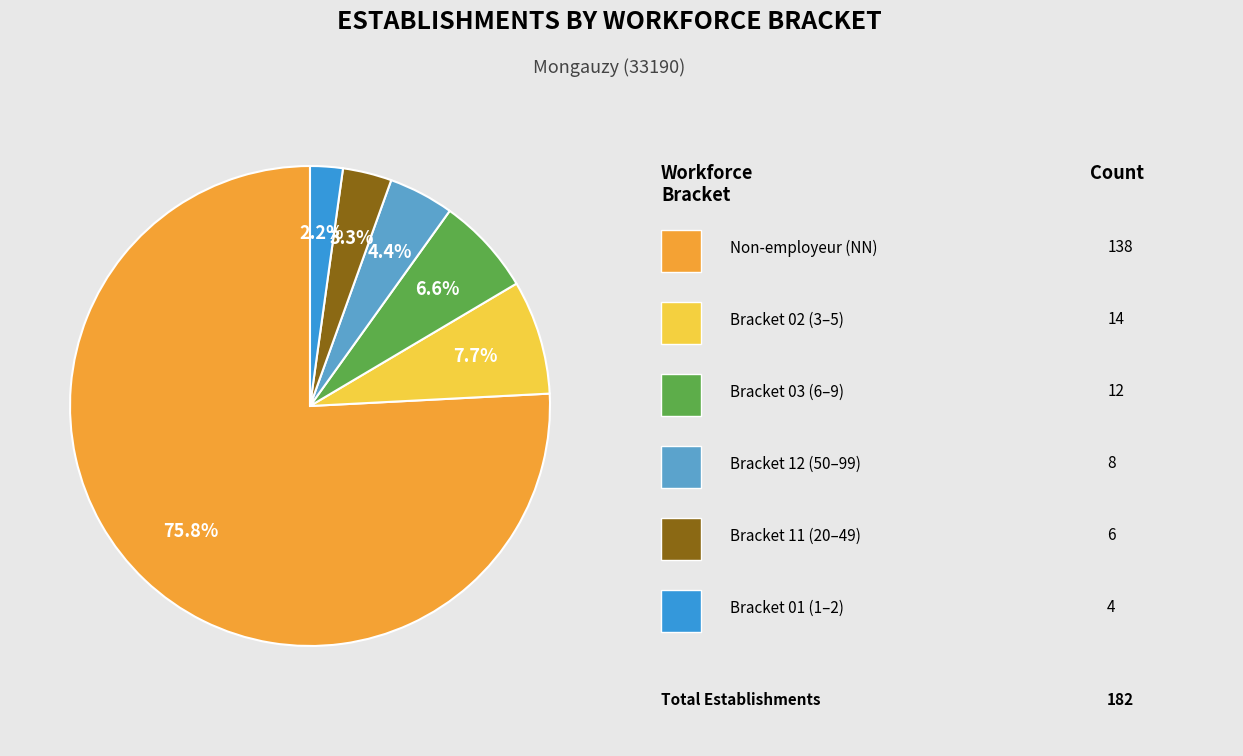

Is there a majority slice in this chart?

Yes